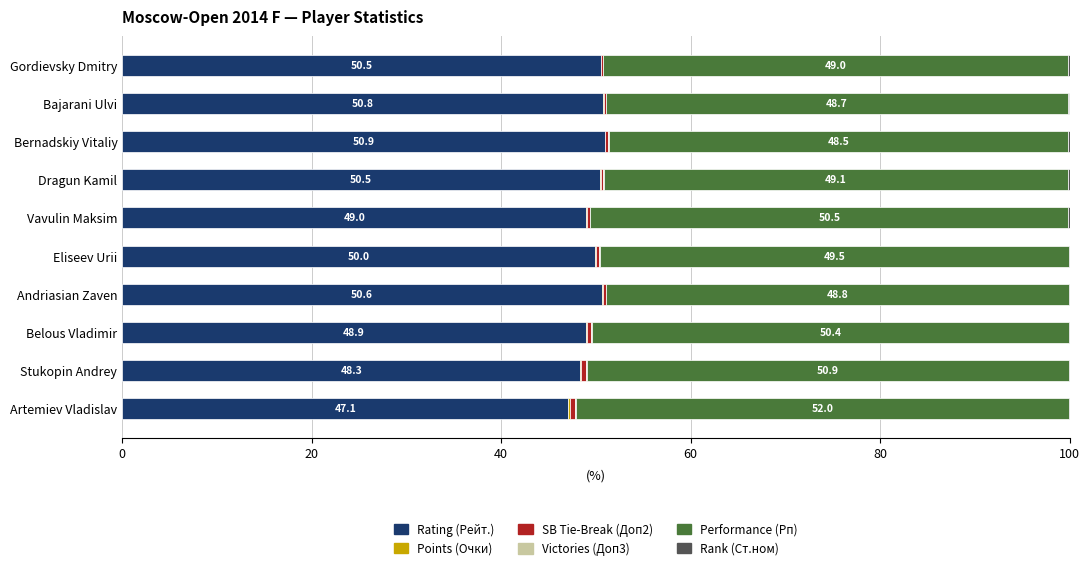

True or false: Rating (Рейт.) has a value of 20.8 at Andriasian Zaven.

False